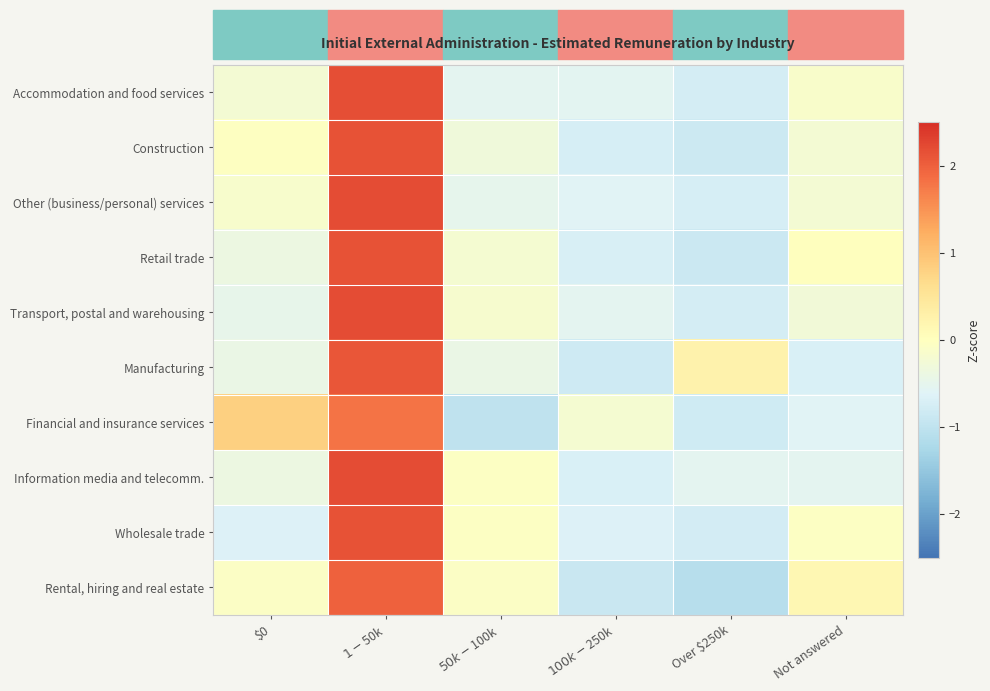

Which category has the lowest value across all series?

Over $250k